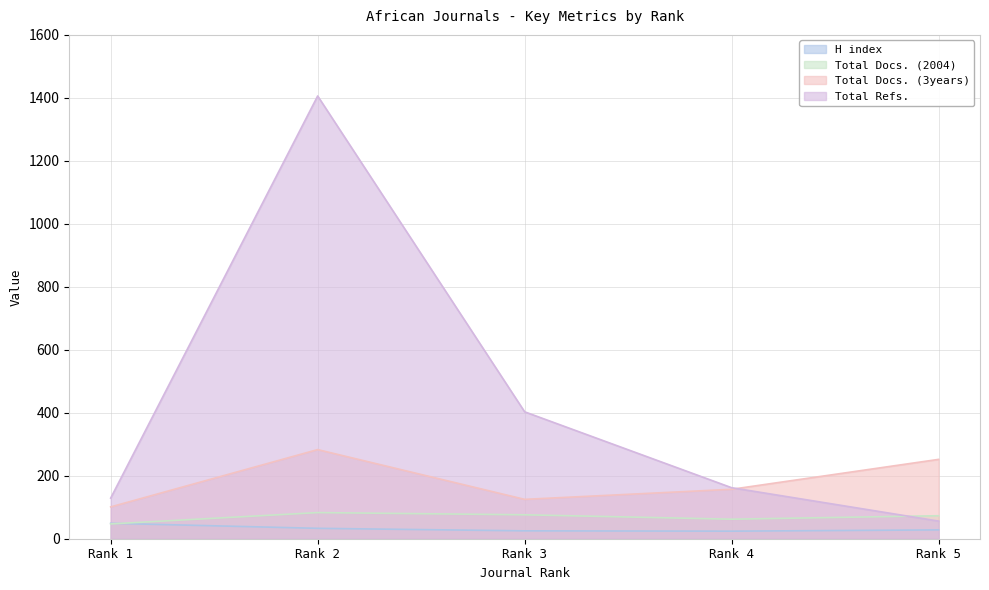

At which category does H index reach its first local valley?

Rank 4